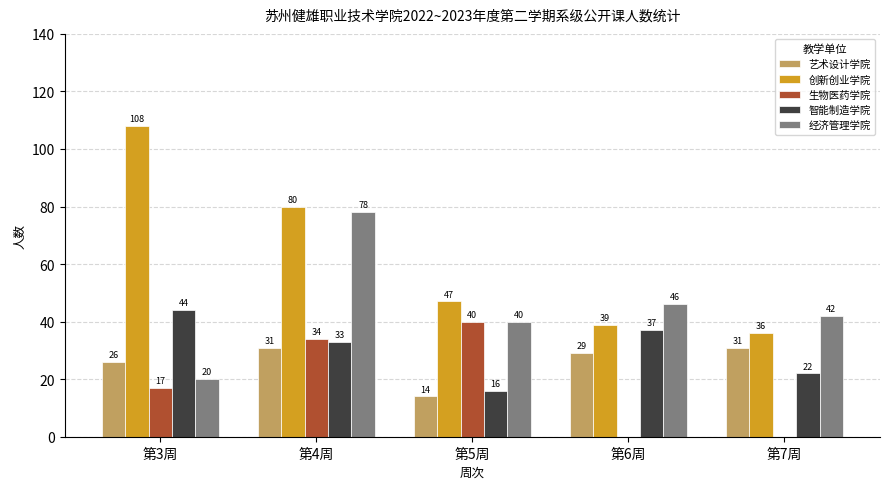

How many categories are shown in the chart?

5